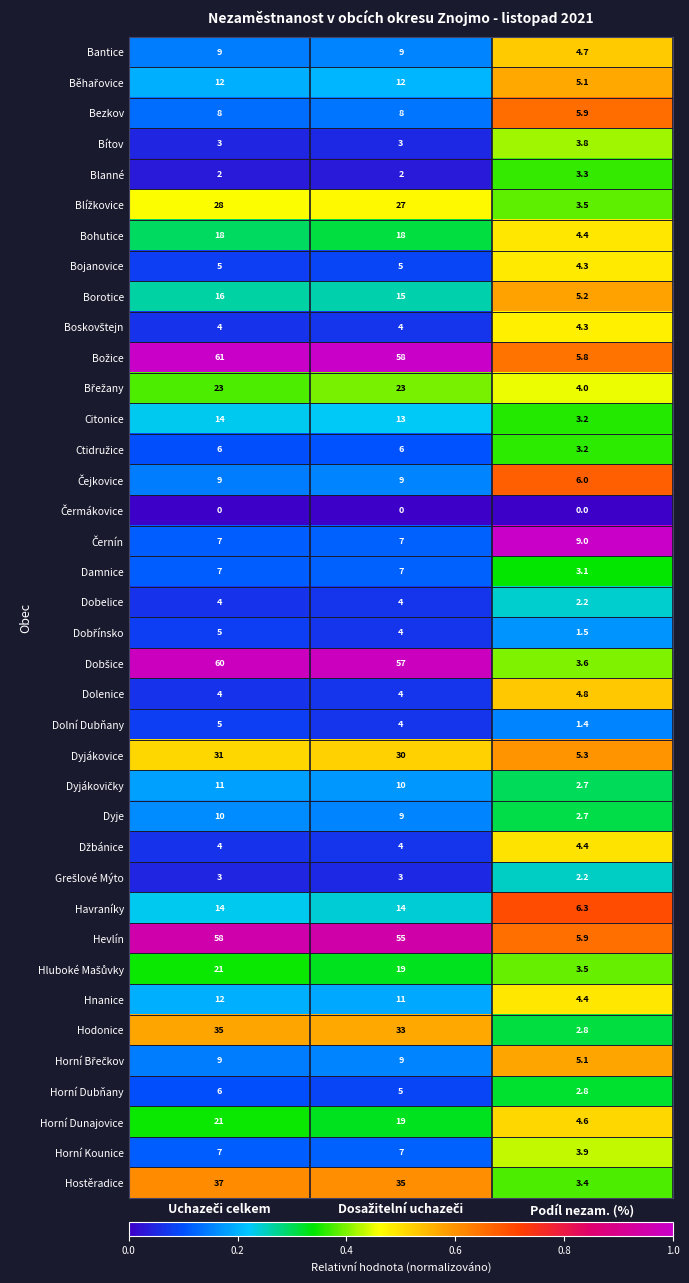

What is the sum of all Horní Kounice values?

17.9